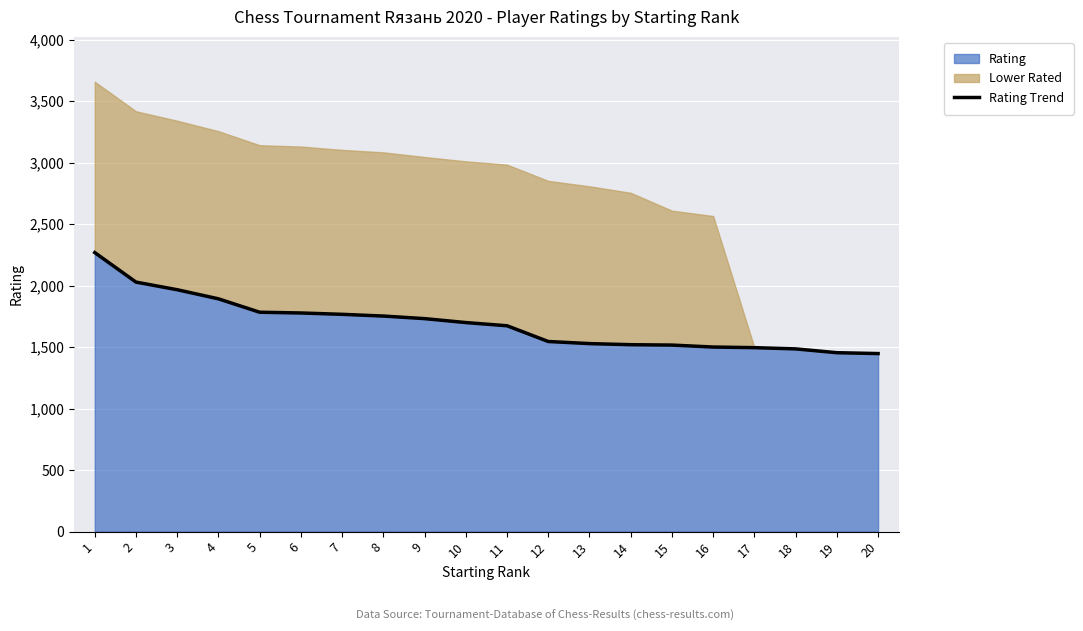

The chart shows a value of 2392 at 20. True or false?

False